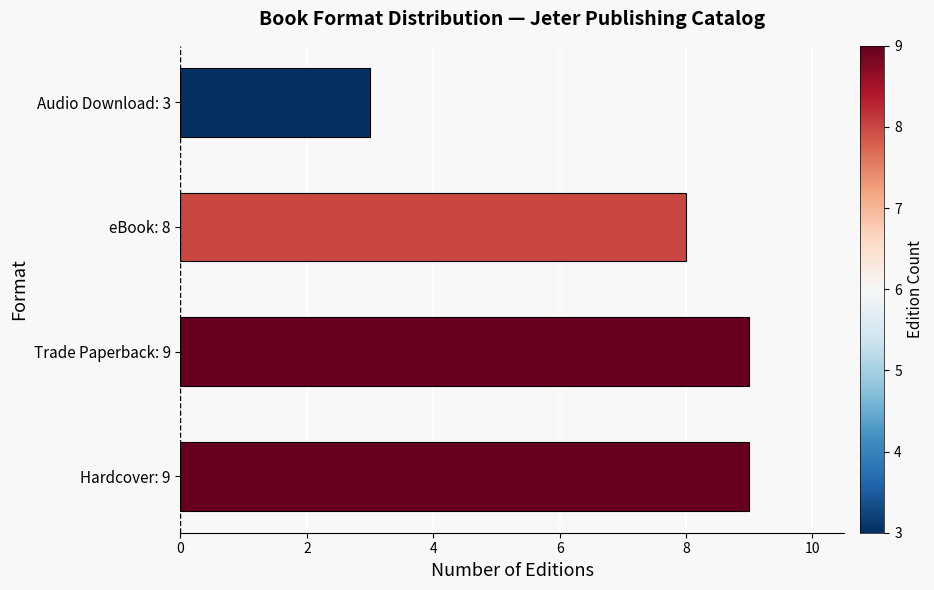

Reading bottom to top, what are all the values shown in this chart?

9	9	8	3